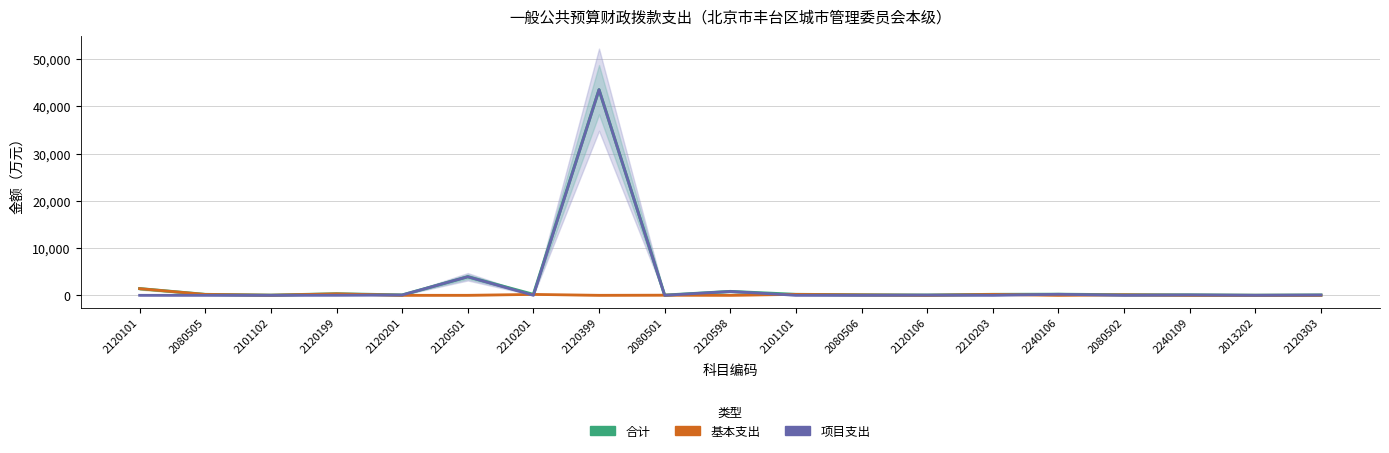

Which series has the largest range (max minus min)?

项目支出